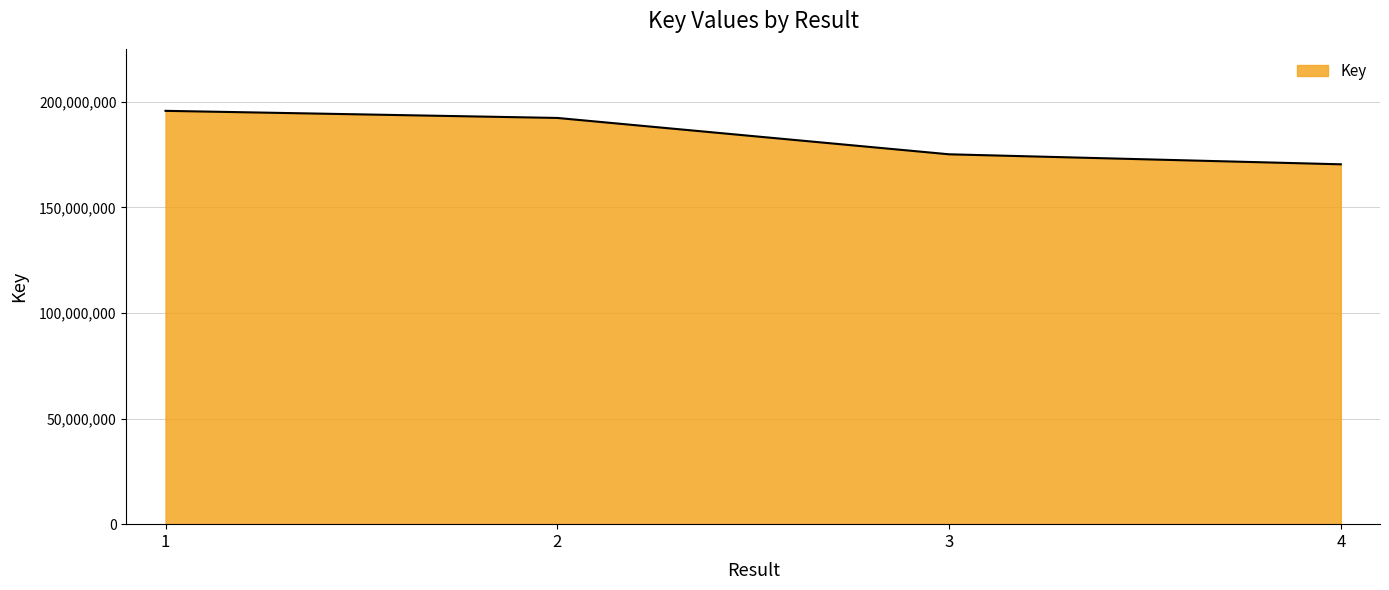

The value at 4 is 170435819. True or false?

True